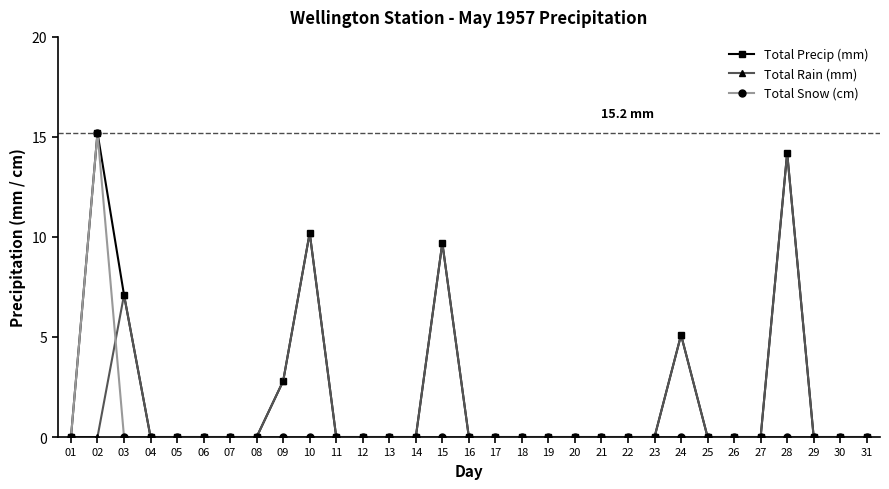

True or false: Total Rain (mm) has a value of 0.0 at 13.

True